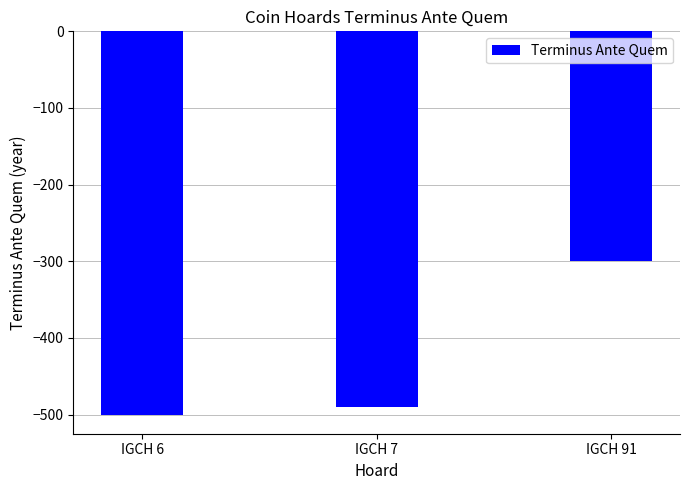

Reading left to right, transcribe all the data shown in this chart.

-500	-490	-300